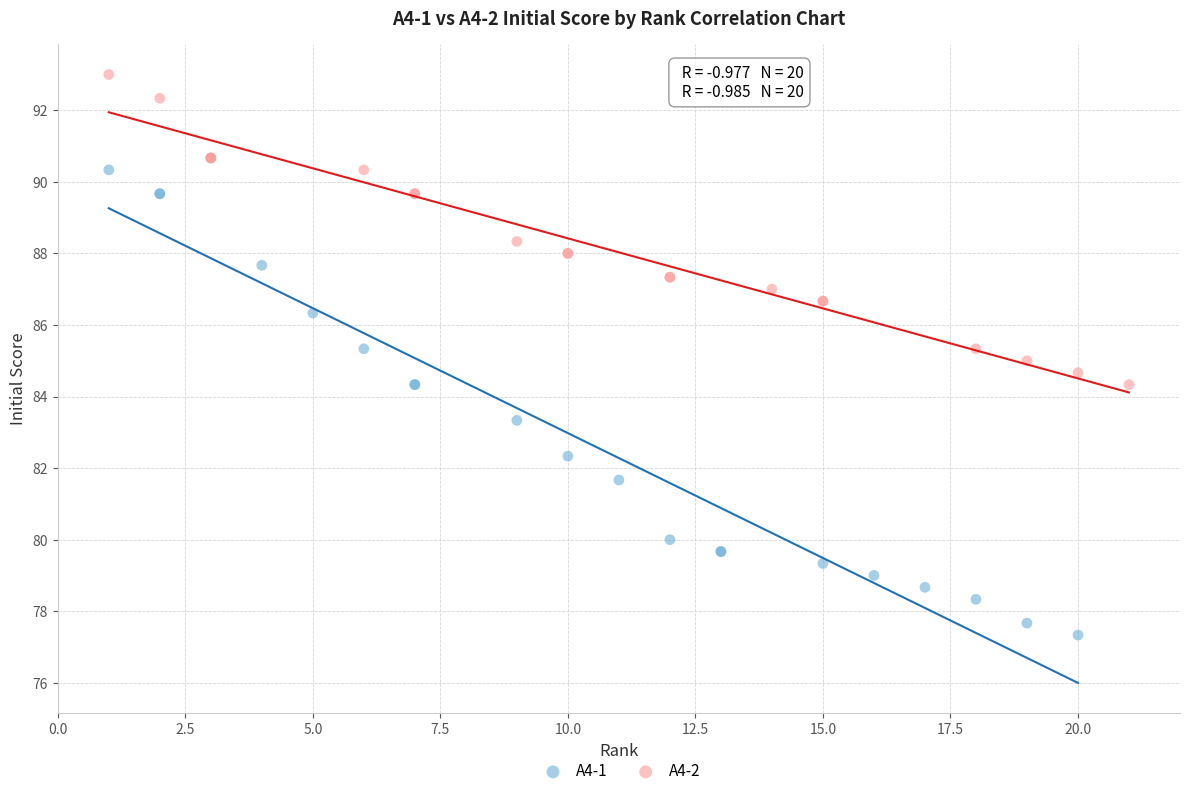

Which series has the widest spread of Y values?

A4-1